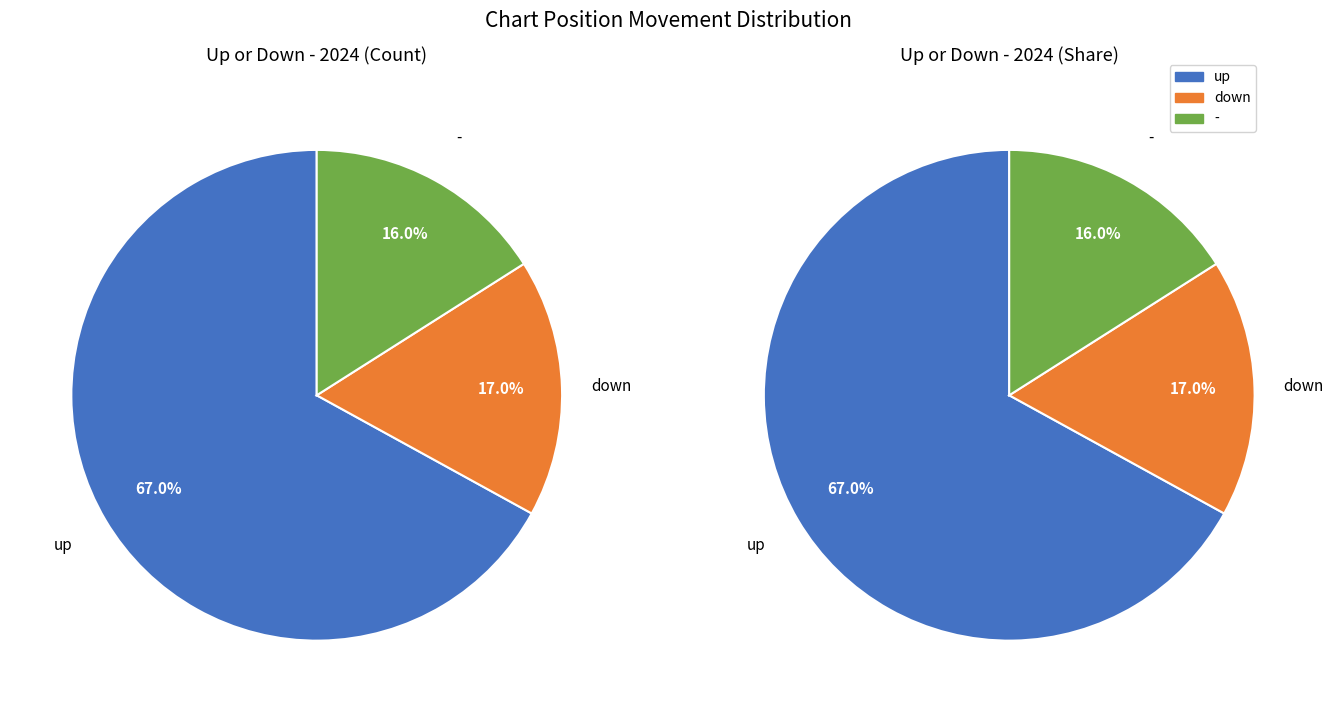

What portion of the pie excludes up?

33.0%